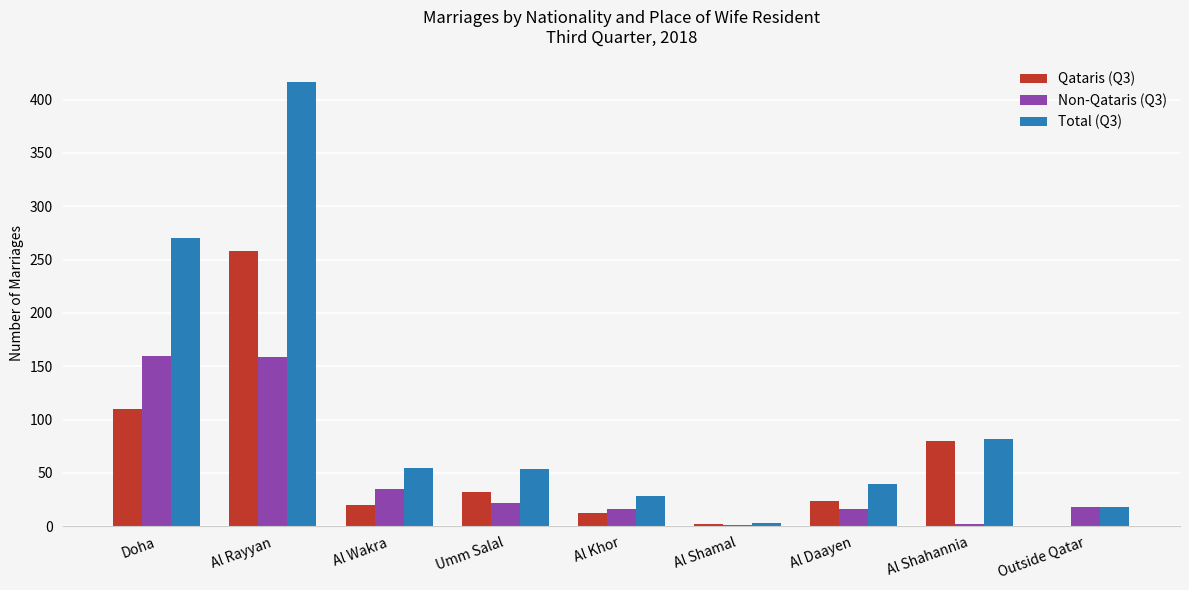

How many data points does each series have?

9